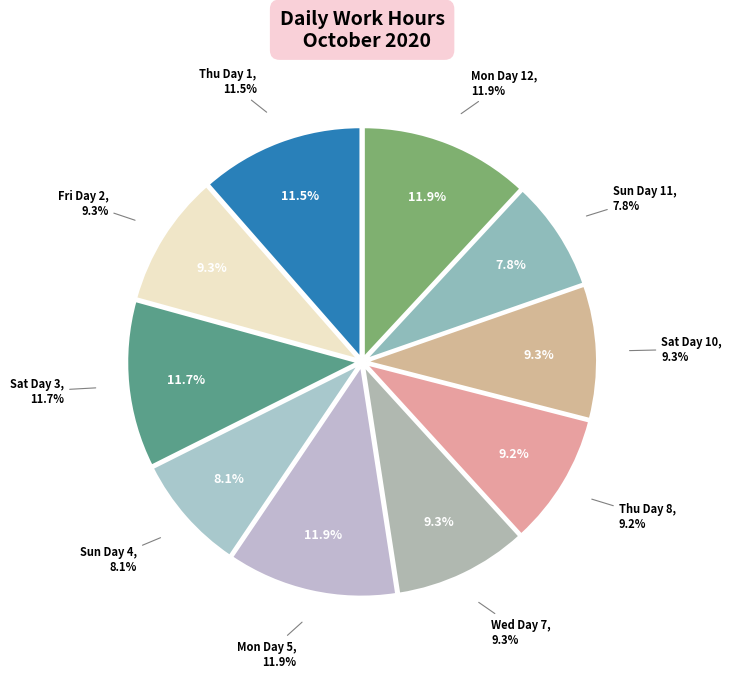

Does any single category account for the majority?

No